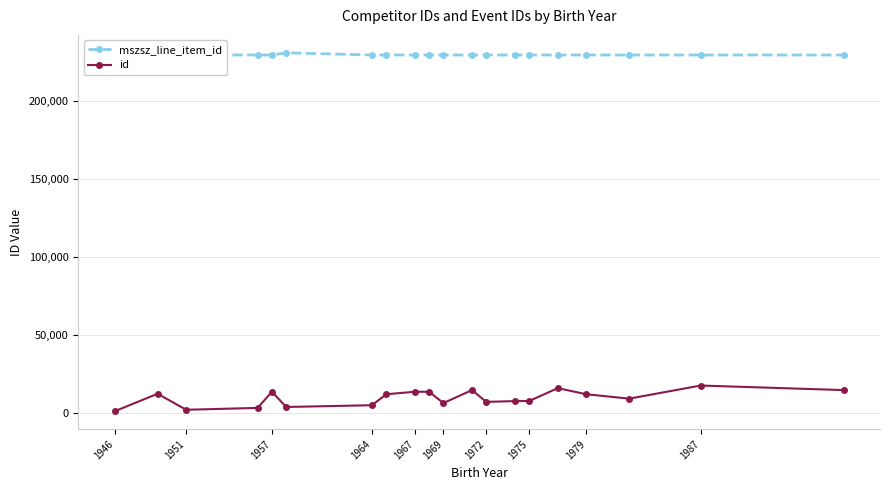

How many interior local peaks does the mszsz_line_item_id series have?

4